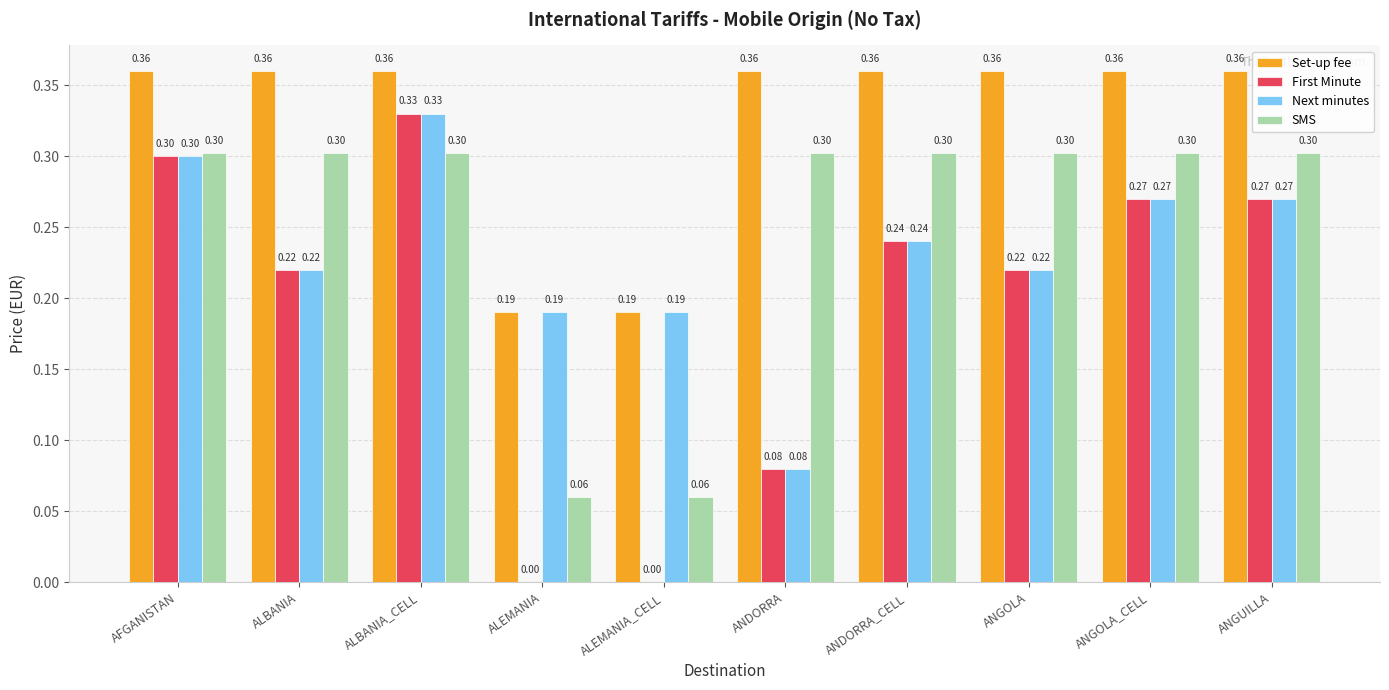

What is the sum of all Set-up fee values?

3.3